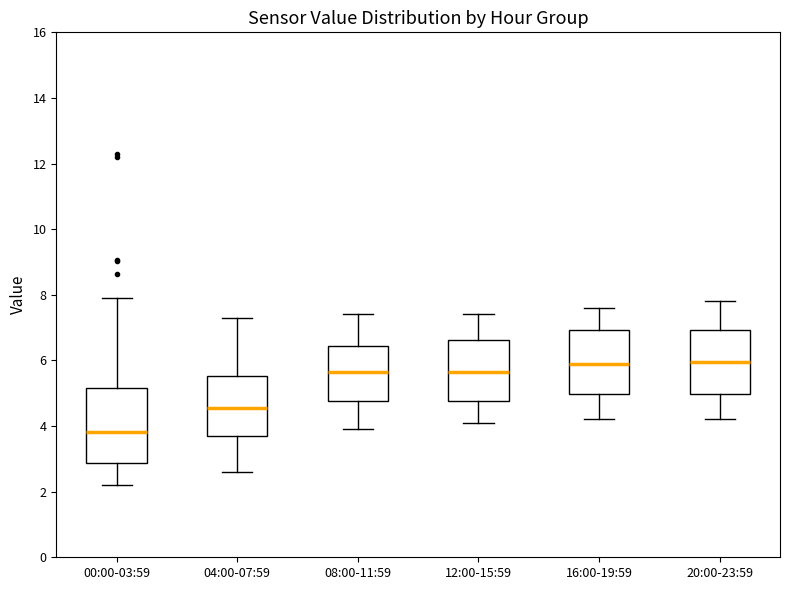

Reading left to right, read every box against the y-axis: the position of its median line, the range the box covers, and the ends of its whiskers. The values are not printed on the chart, so give them approximately, as read against the axis.

00:00-03:59: median 3.8, box 2.8 to 5.2, whiskers 2.2 to 8.0
04:00-07:59: median 4.6, box 3.8 to 5.6, whiskers 2.6 to 7.4
08:00-11:59: median 5.6, box 4.8 to 6.4, whiskers 4.0 to 7.4
12:00-15:59: median 5.6, box 4.8 to 6.6, whiskers 4.2 to 7.4
16:00-19:59: median 6.0, box 5.0 to 7.0, whiskers 4.2 to 7.6
20:00-23:59: median 6.0, box 5.0 to 7.0, whiskers 4.2 to 7.8